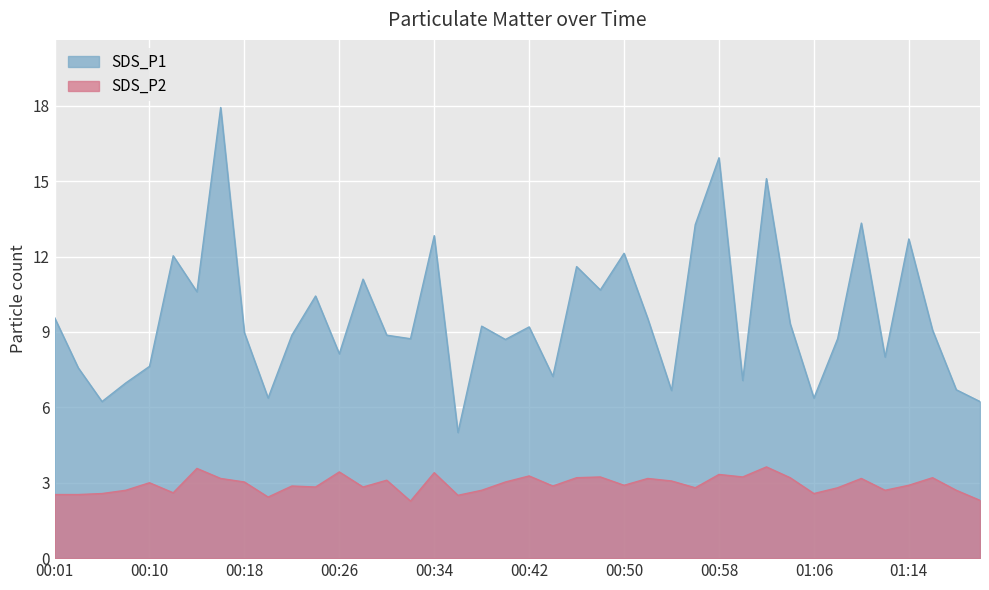

What are all the series names shown in the legend?

SDS_P1, SDS_P2